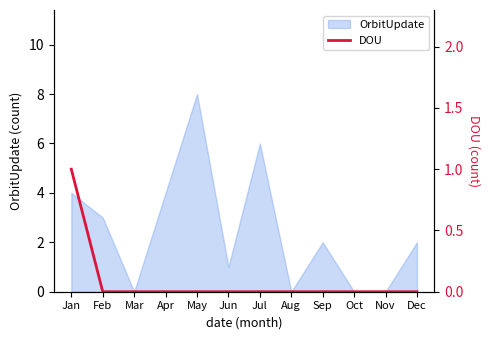

True or false: OrbitUpdate has a value of 2 at Sep.

True